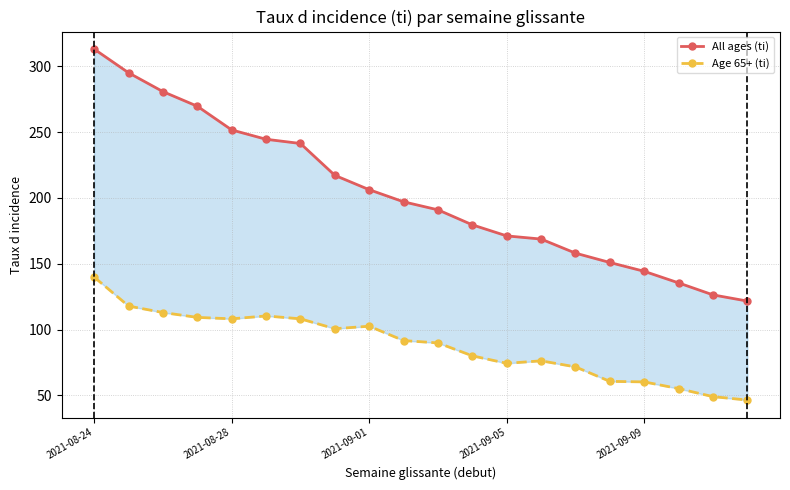

What is the sum of all All ages (ti) values?

4064.6